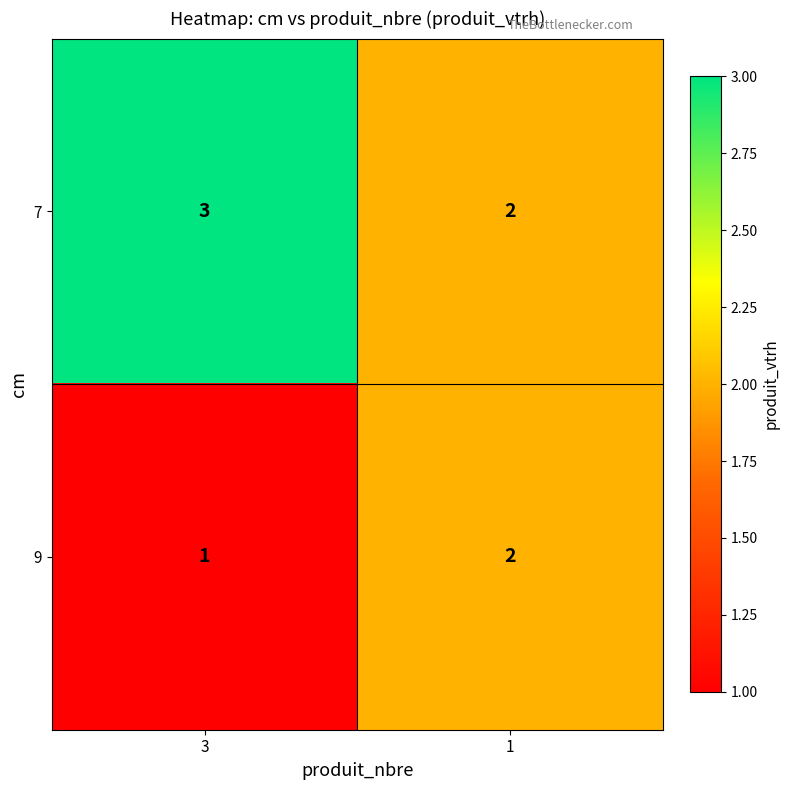

Reading right to left, extract all data points from this chart.

7: 1=2	3=3
9: 1=2	3=1